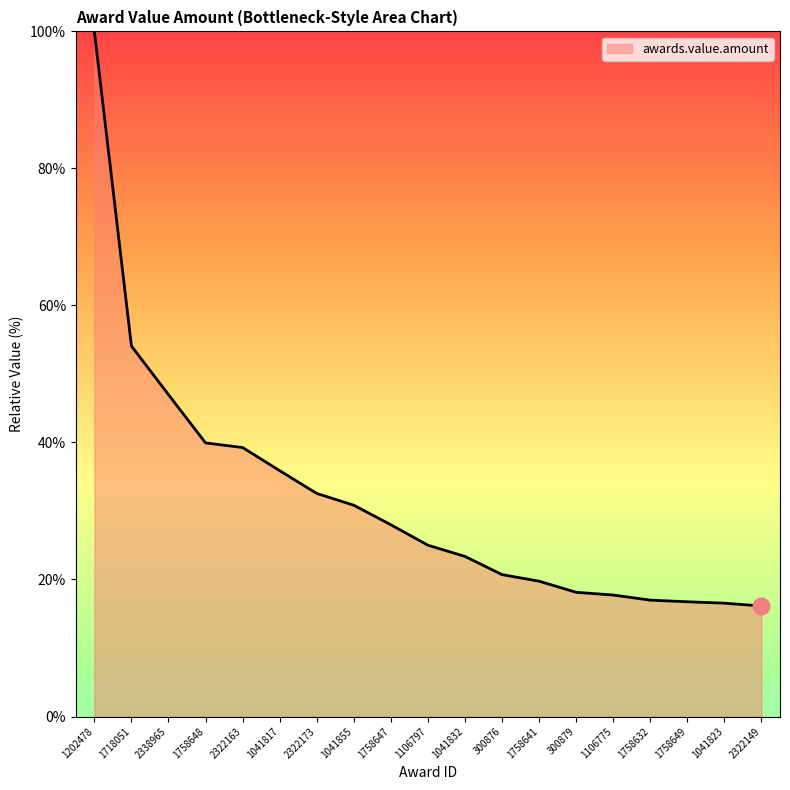

Which label corresponds to the largest value in the chart?

1202478